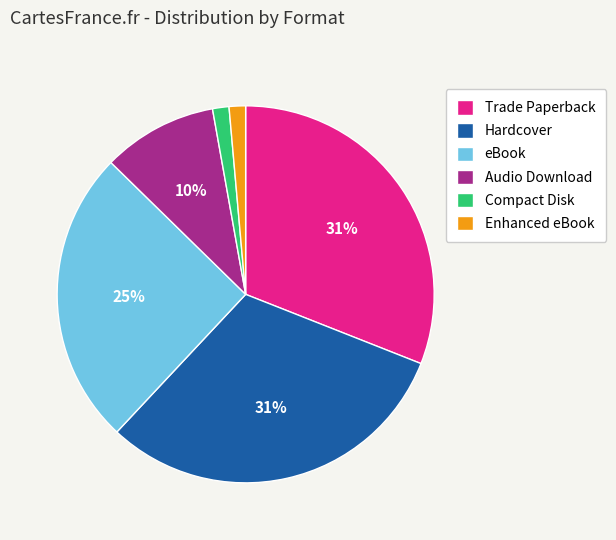

What is the ratio of the value at Hardcover to the value at eBook?

1.2